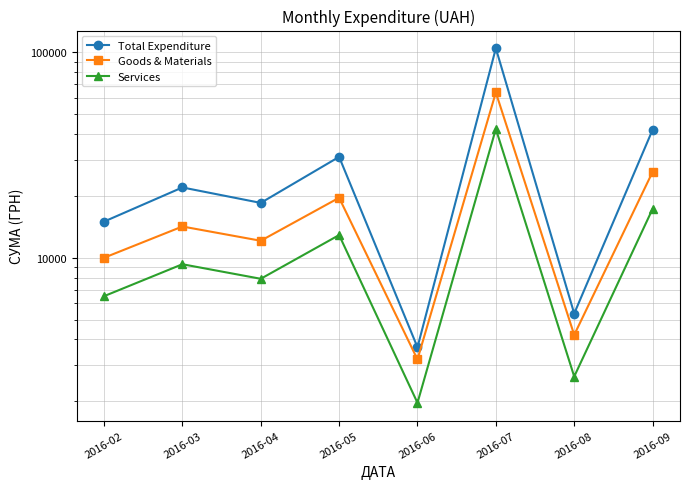

At how many categories does at least one series exceed 93745?

1